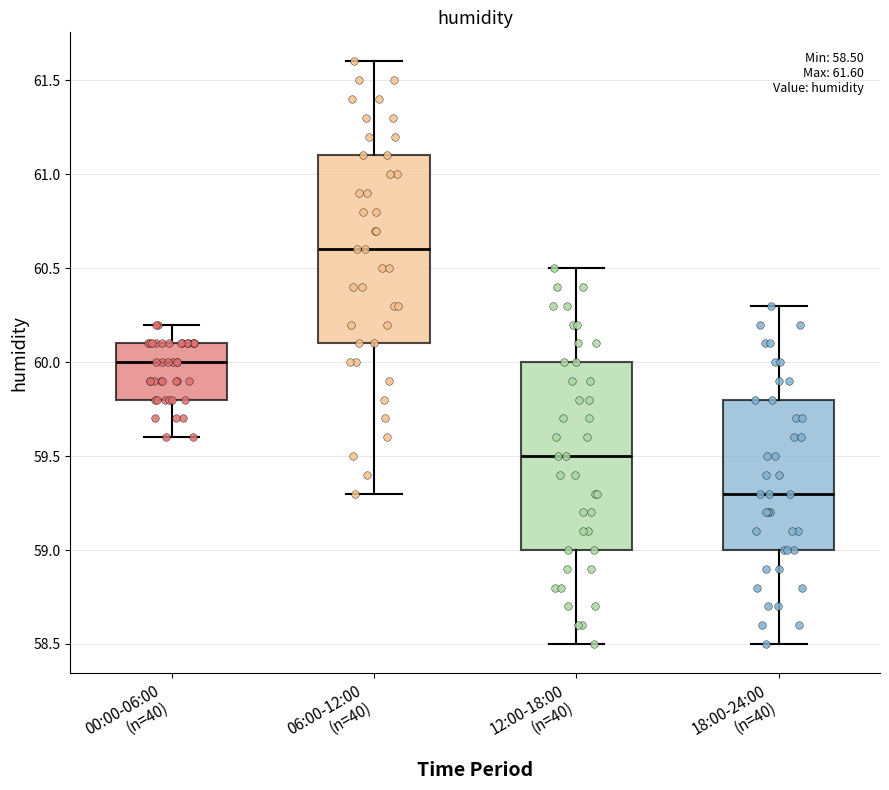

Which box's median line is the highest?

06:00-12:00 (n=40)